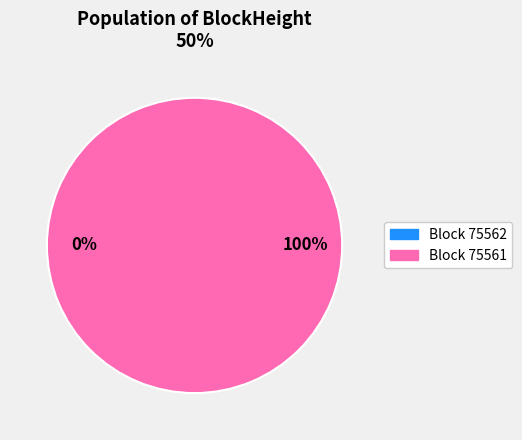

Count the number of slices in the pie.

2